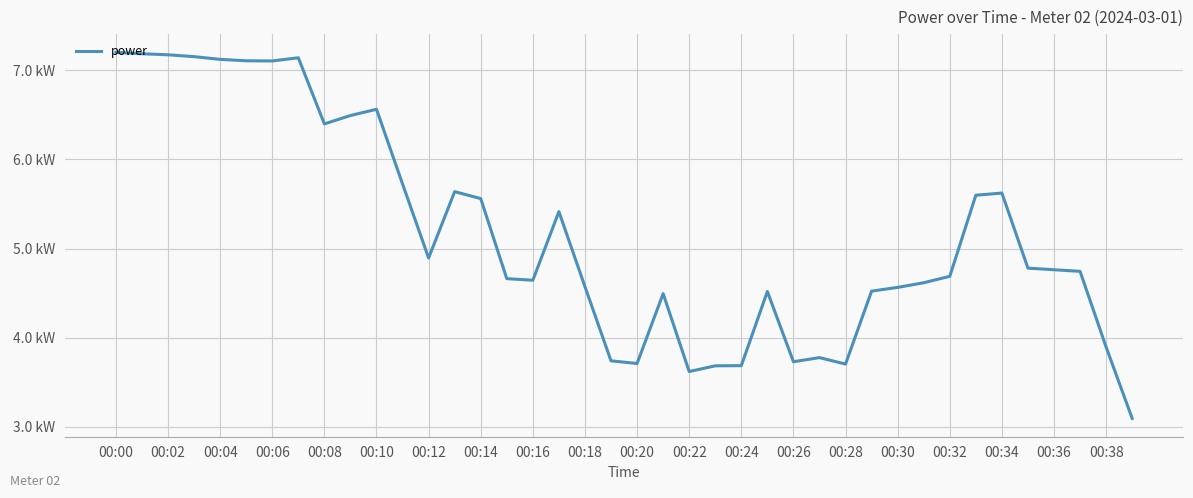

What is the sum of all values?

207.3